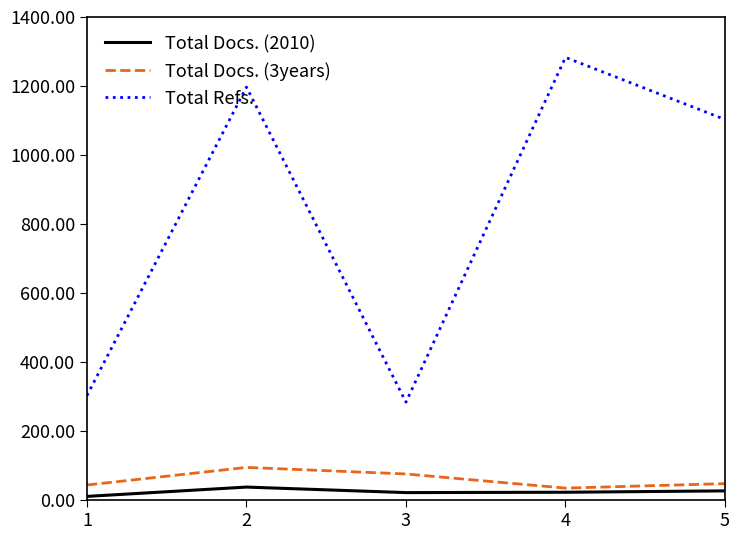

At 2, list the series in order from smallest to largest.

Total Docs. (2010), Total Docs. (3years), Total Refs.